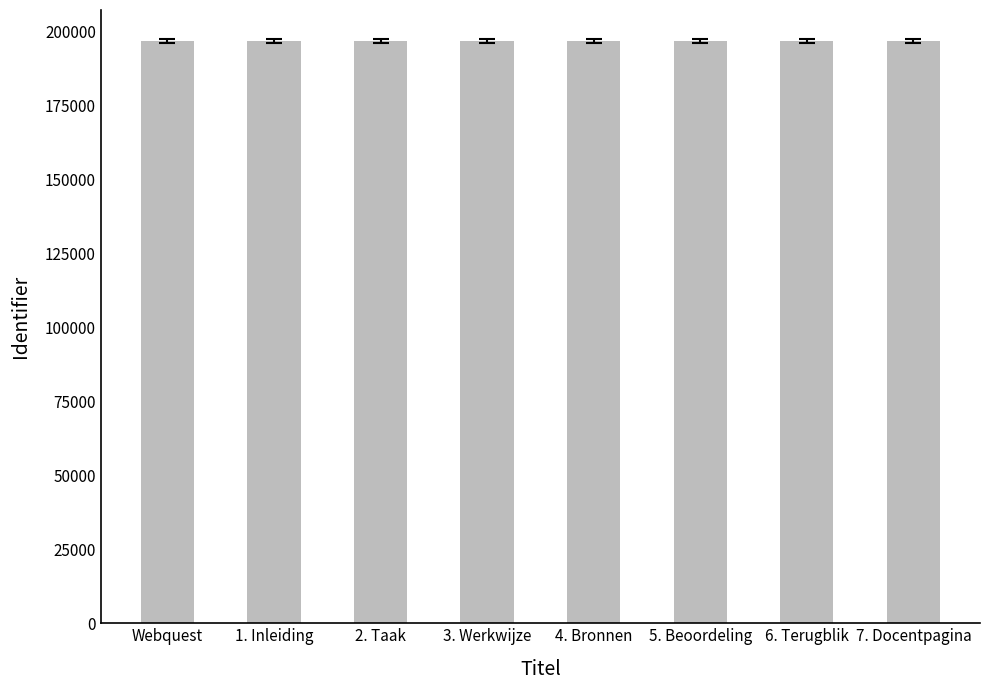

What is the label of the 4th bar from the left?

3. Werkwijze